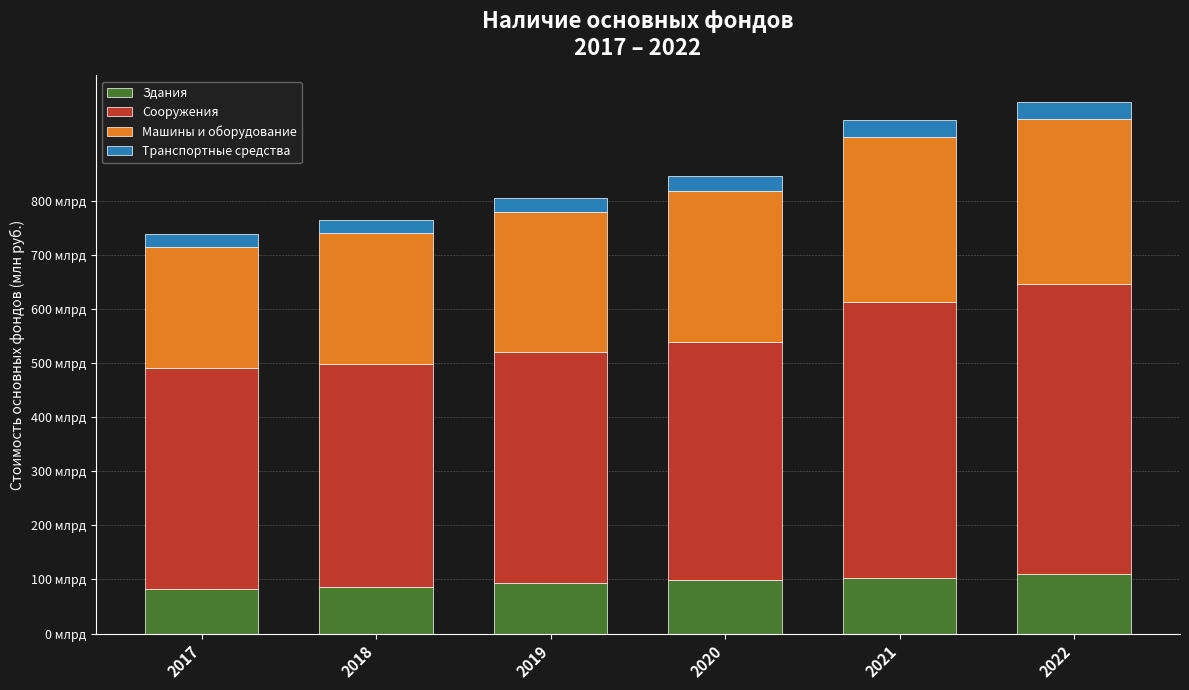

What is the sum of all Машины и оборудование values?

1613202283